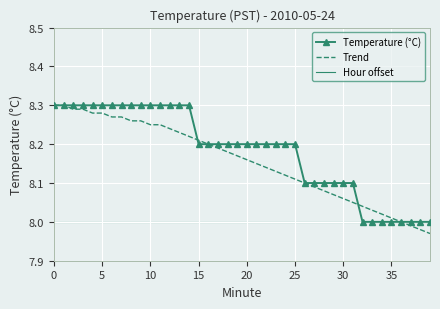

Which series has the largest total across all categories?

Temperature (°C)